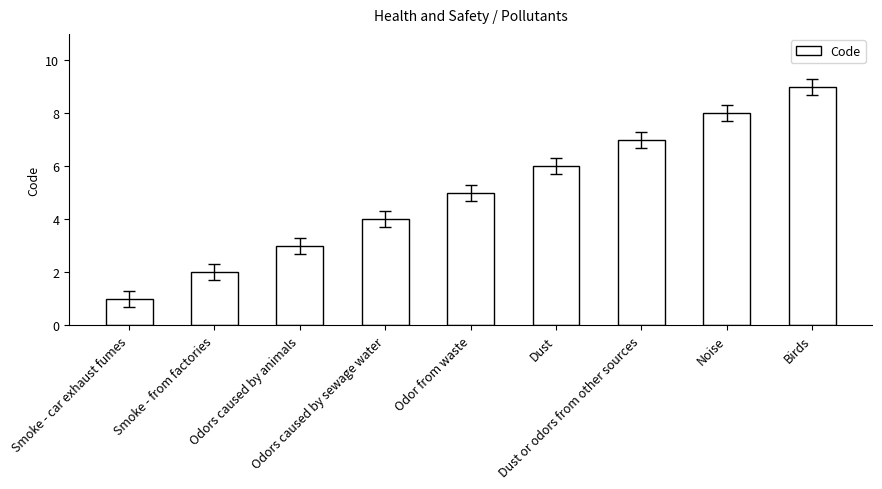

How many bars are there in total?

9